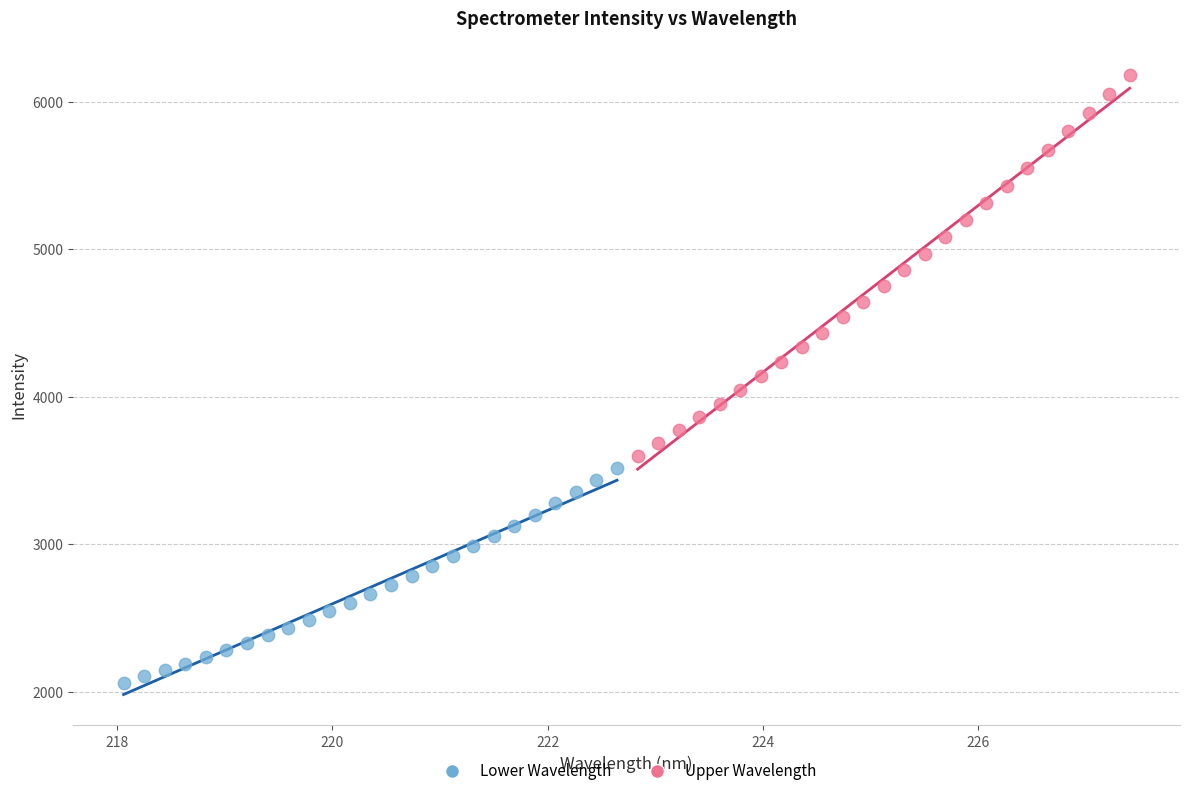

Which series has the largest Y range (max minus min)?

Upper Wavelength